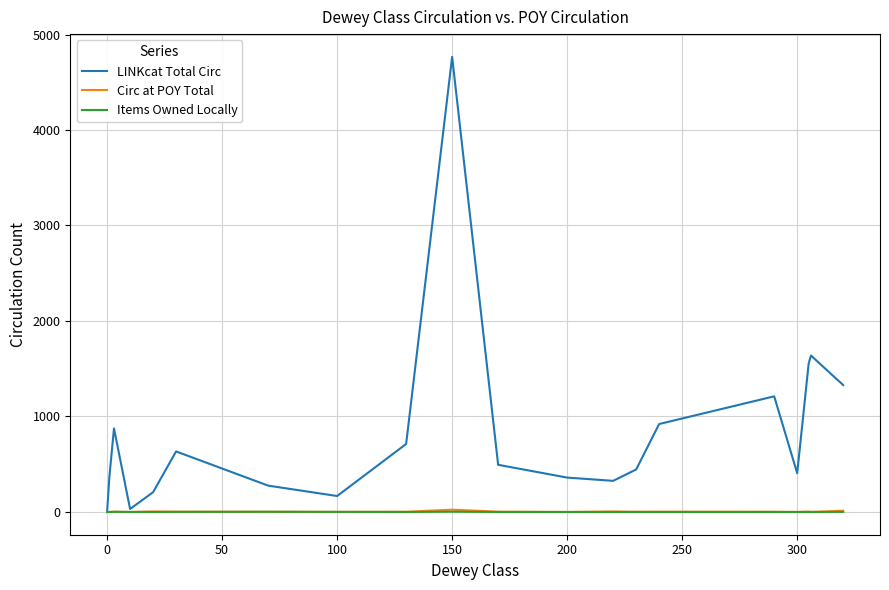

What is the maximum value shown in the chart?

4766